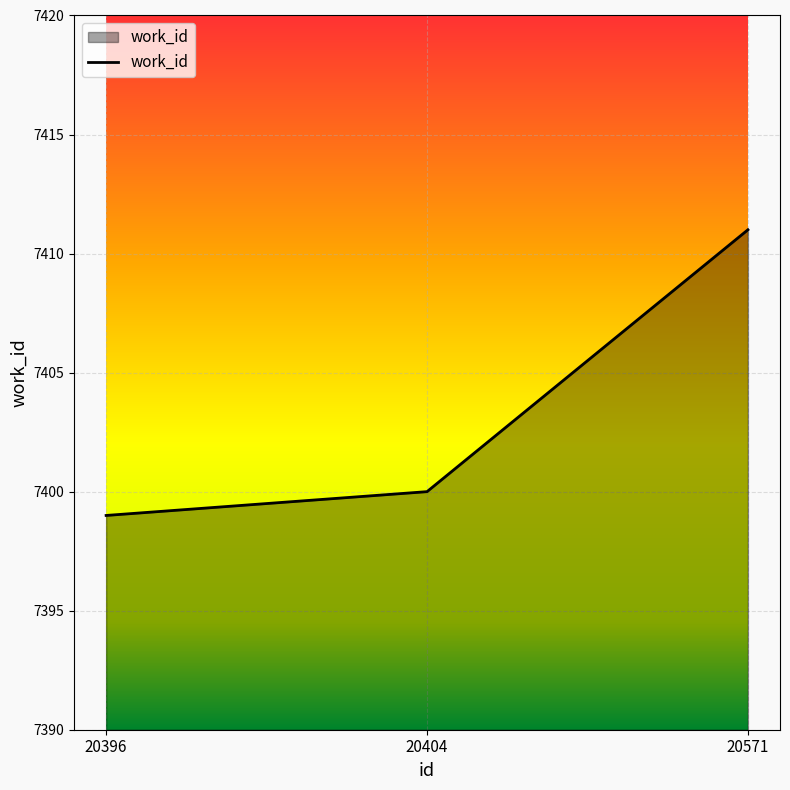

Reading left to right, what are all the values shown in this chart?

20396=7399	20404=7400	20571=7411